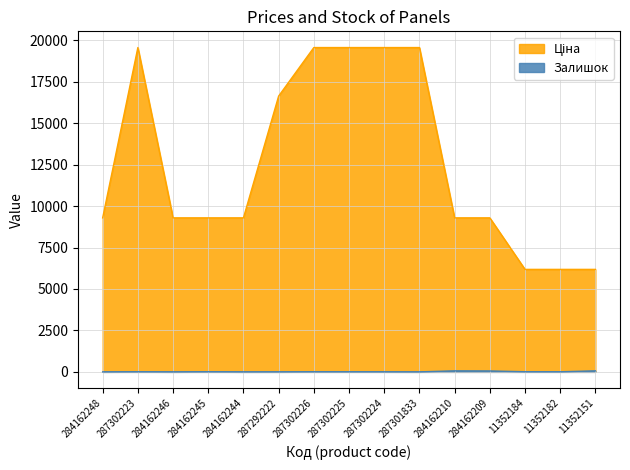

True or false: Залишок and Ціна cross at least once.

False